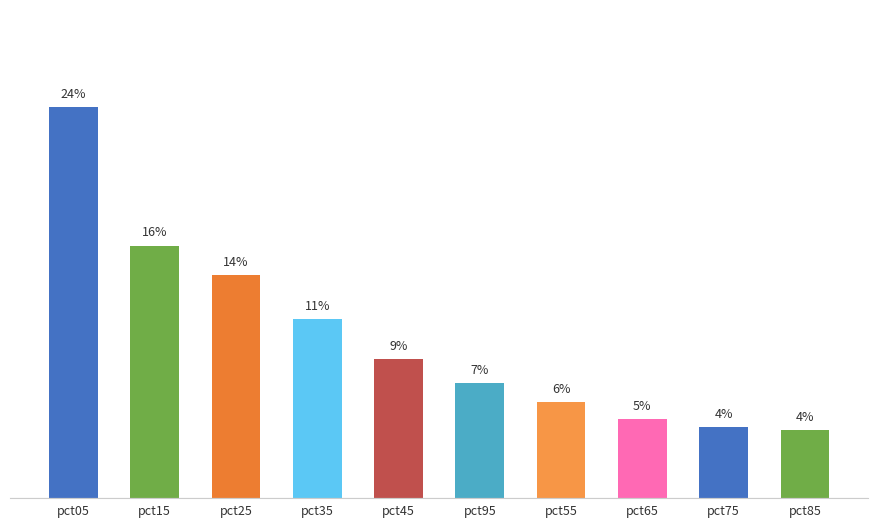

Does the chart contain any negative values?

No